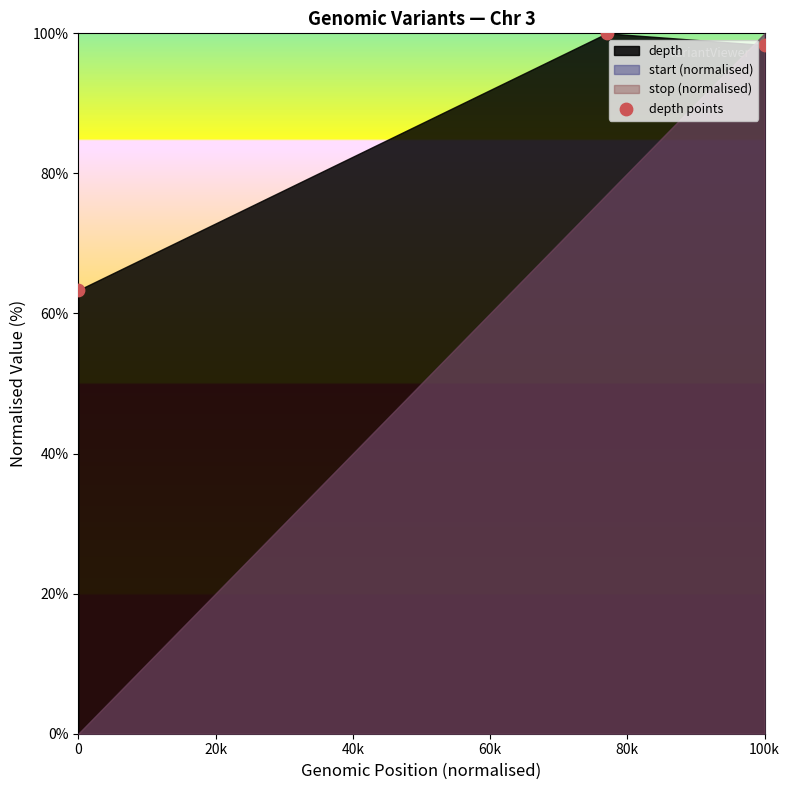

What is the range of X values (max minus min)?

100.0